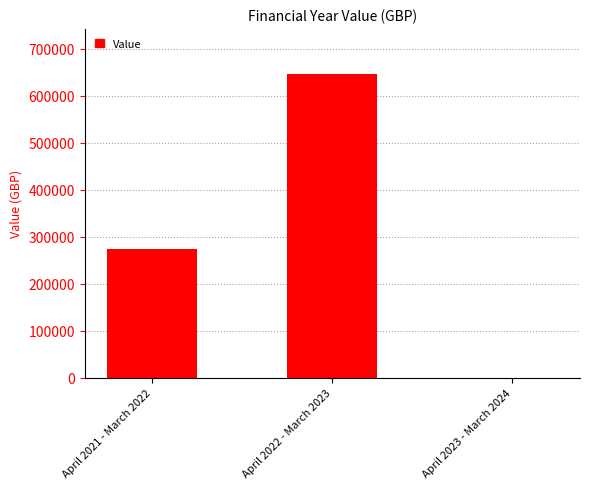

At which label is the value closest to 322884?

April 2021 - March 2022